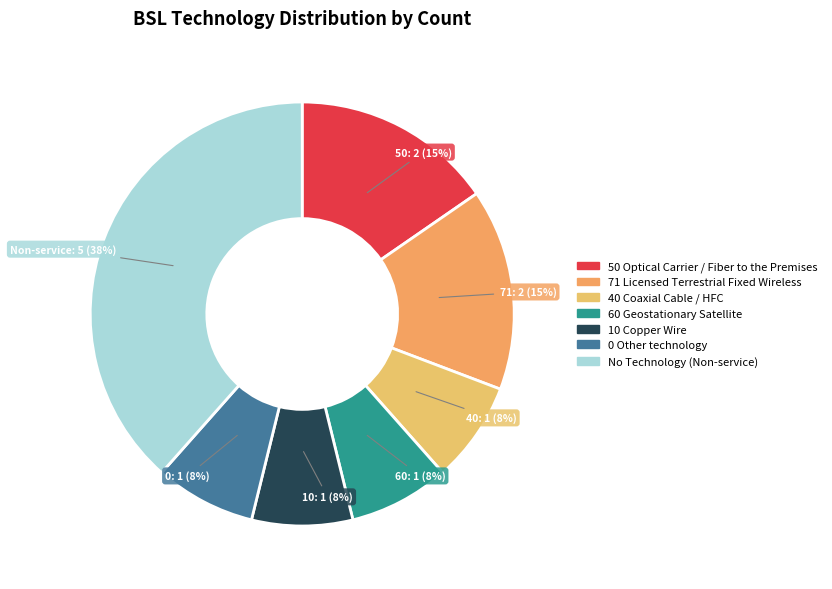

To the nearest percent, what is the average slice percentage?

14%